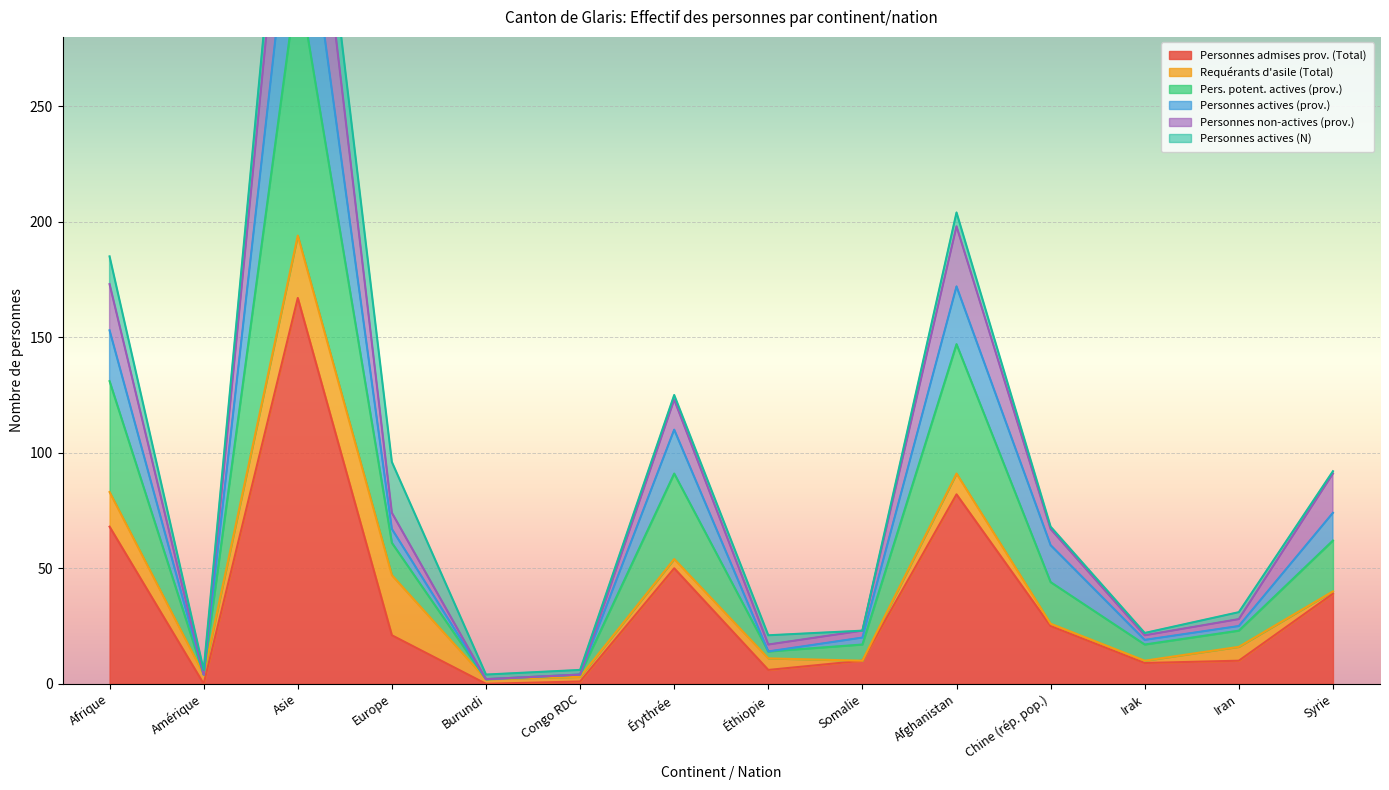

What is the approximate value of Personnes admises prov. (Total) at Iran?

10